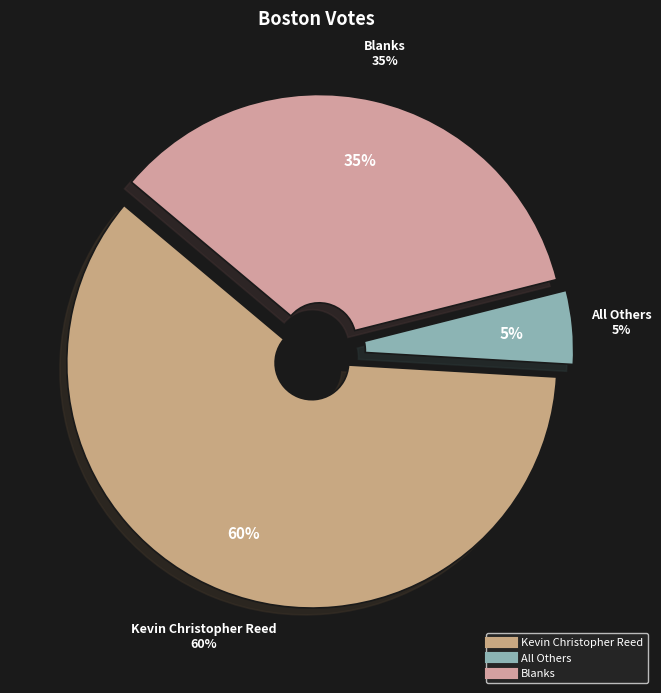

Is it true that All Others is 11% of the pie?

False